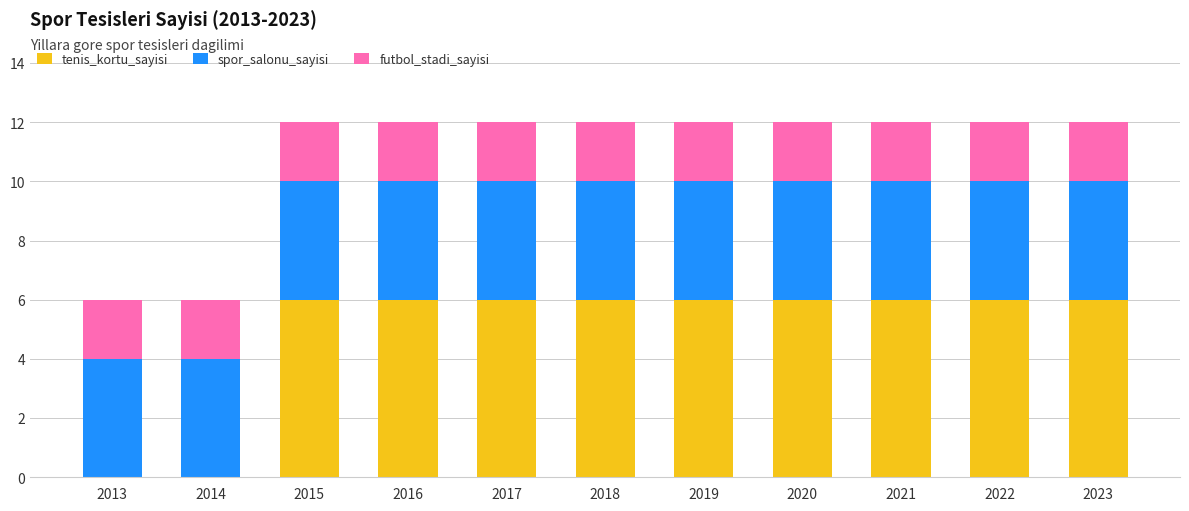

True or false: tenis_kortu_sayisi has a value of 6 at 2019.

True